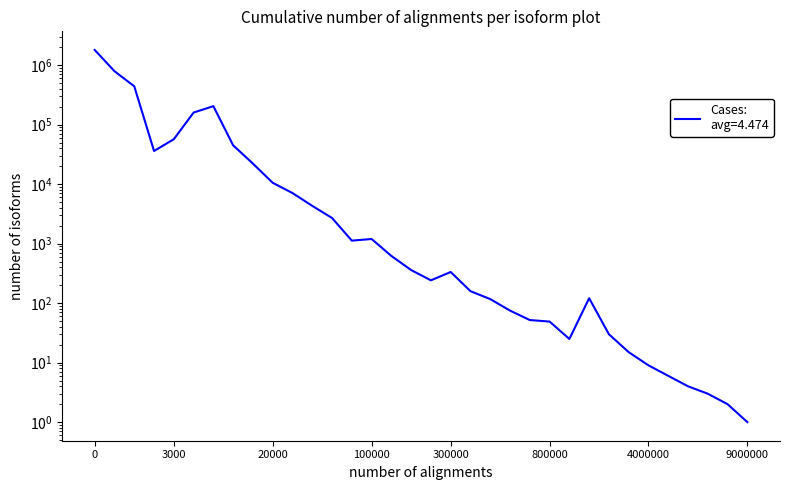

Rank the categories by value from lowest to highest.

9000000, 8000000, 7000000, 6000000, 5000000, 4000000, 3000000, 900000, 2000000, 800000, 700000, 600000, 500000, 1000000, 400000, 250000, 300000, 200000, 150000, 75000, 100000, 50000, 35000, 25000, 20000, 15000, 2000, 10000, 3000, 4000, 5000, 1000, 500, 0